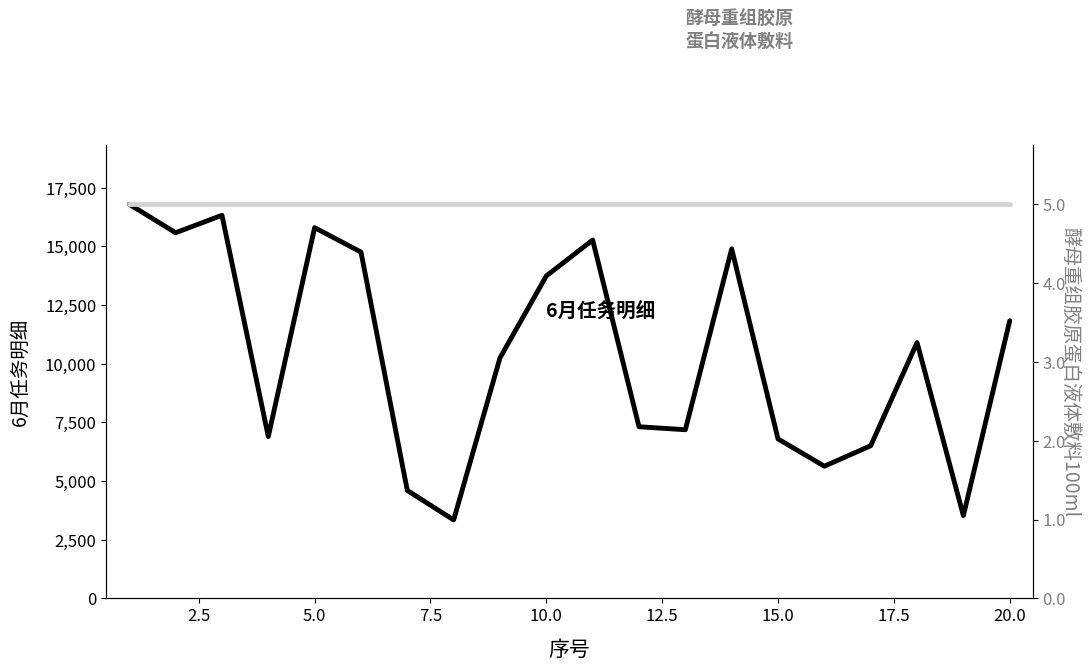

Which series has the widest spread of values?

6月任务明细